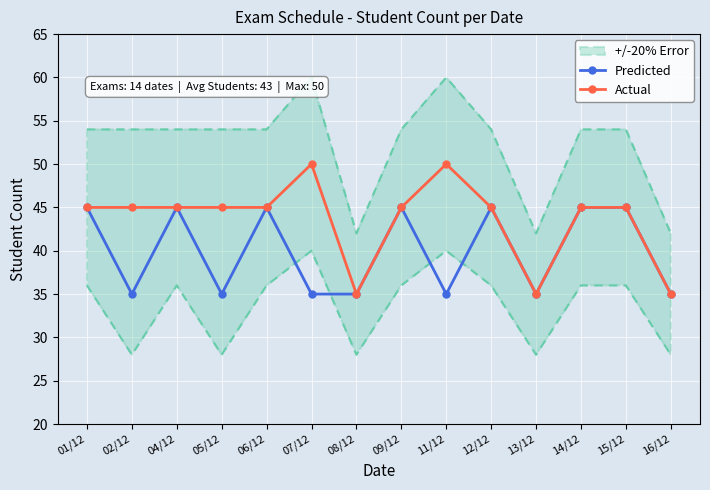

Which series has the largest total across all categories?

Actual